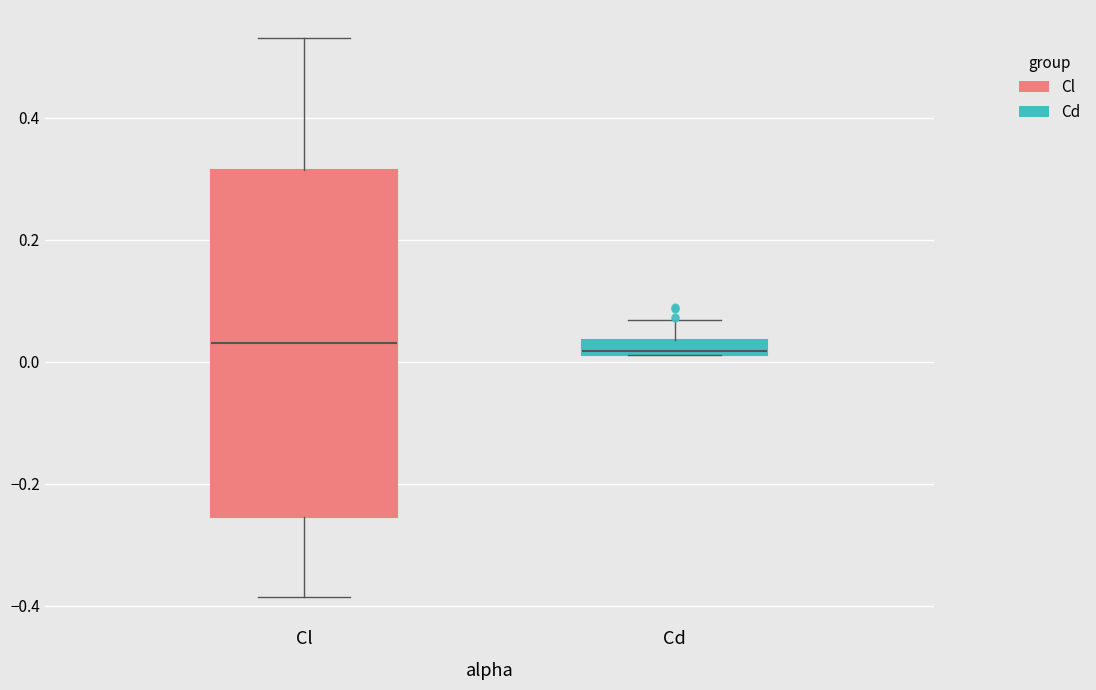

Where does the upper whisker of the box for Cd end on the y-axis? The values are not printed on the chart, so give them approximately, as read against the axis.

0.06